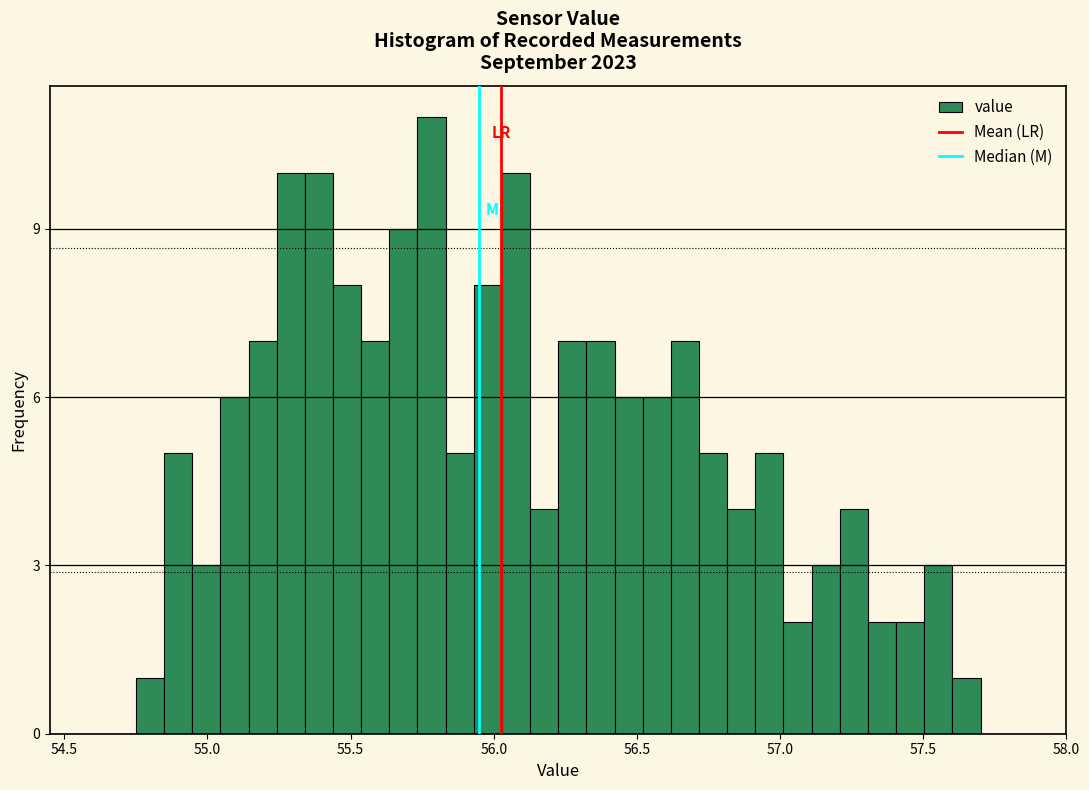

Around what value on the x-axis is the tallest bar? Give the approximate position of its centre, as read against the axis.

55.80